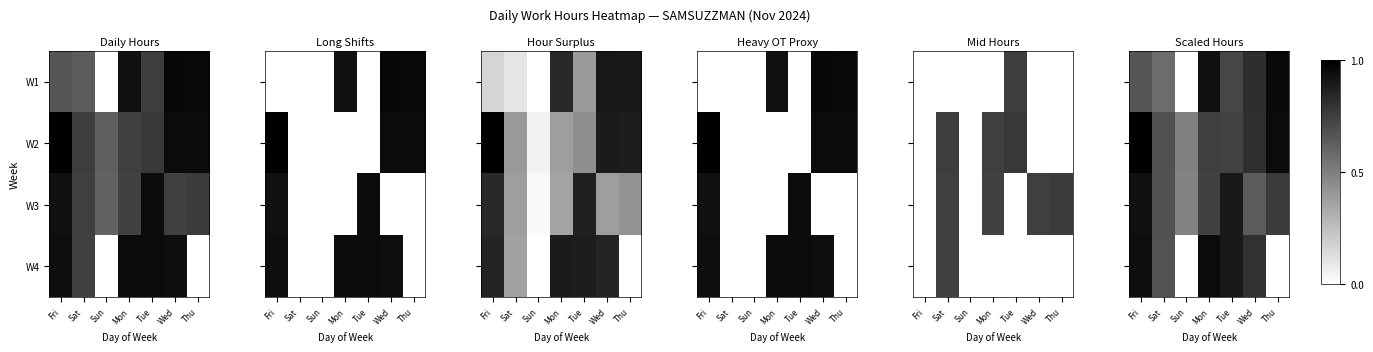

What is the total value across all series at Sun?

1.0